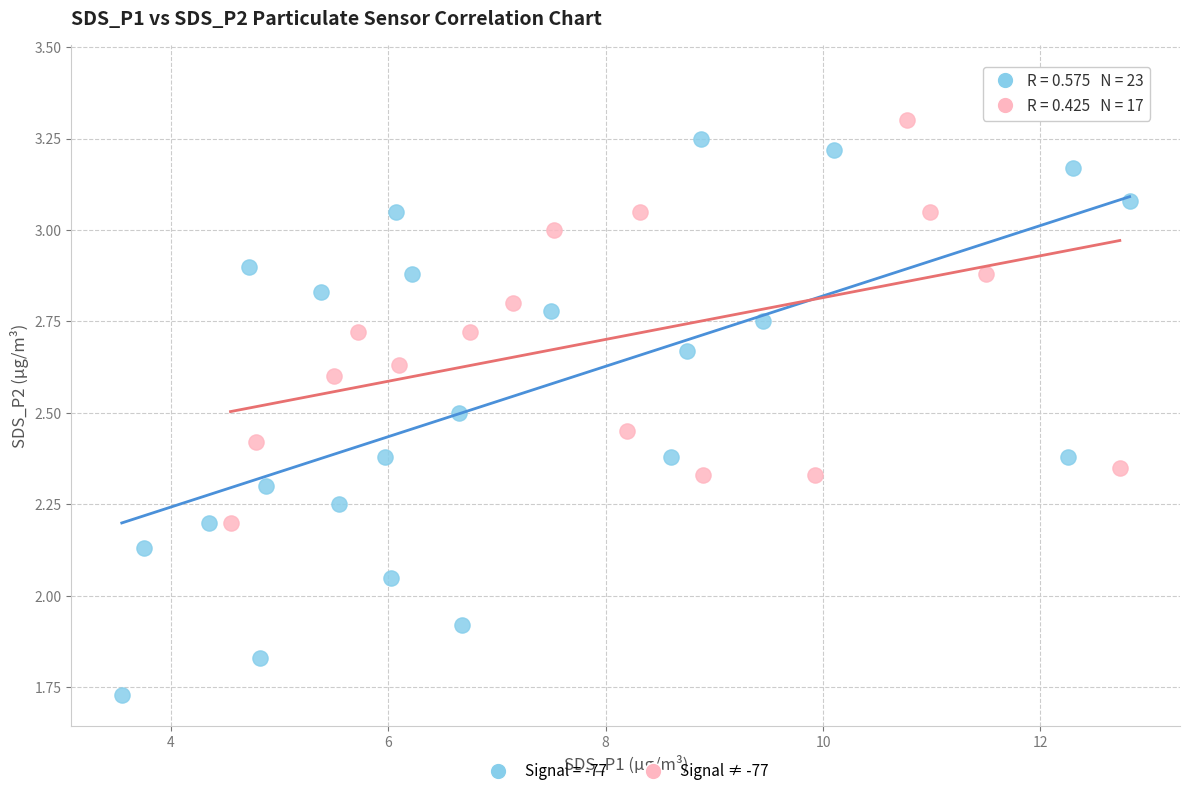

Which series has the widest spread of Y values?

Signal = -77